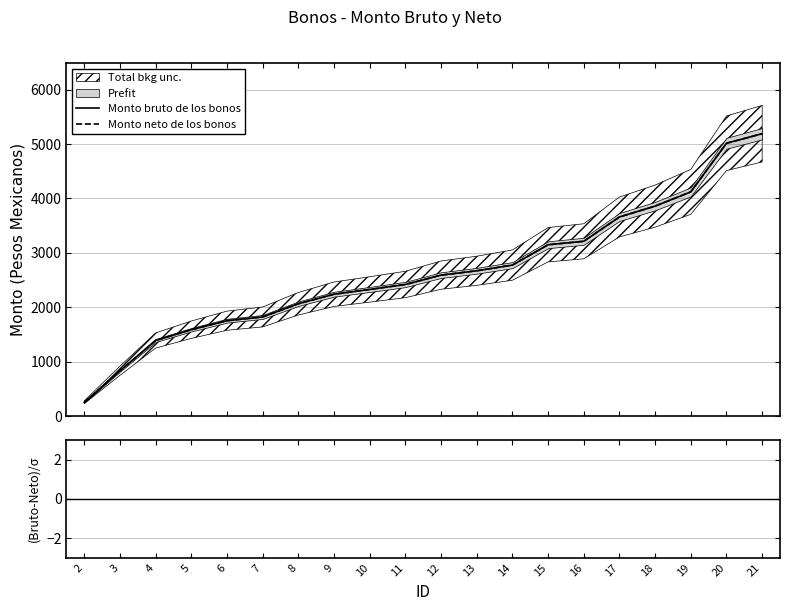

True or false: Monto bruto de los bonos and Monto neto de los bonos intersect in this chart.

False